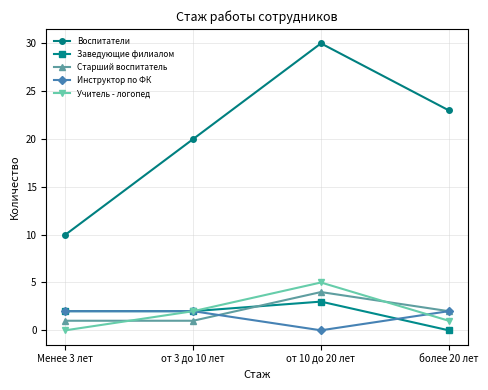

Does the chart display data point markers on the line(s)?

Yes